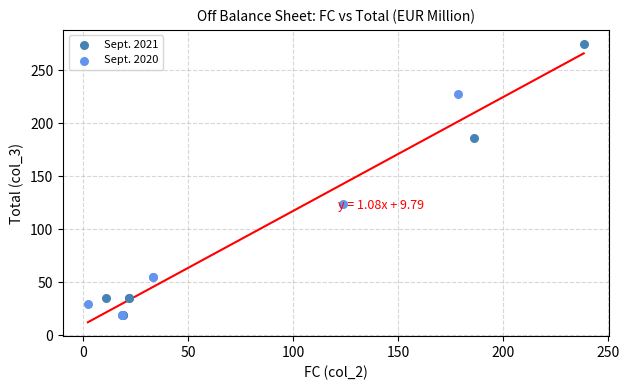

Which series contains the highest Y value?

Sept. 2021